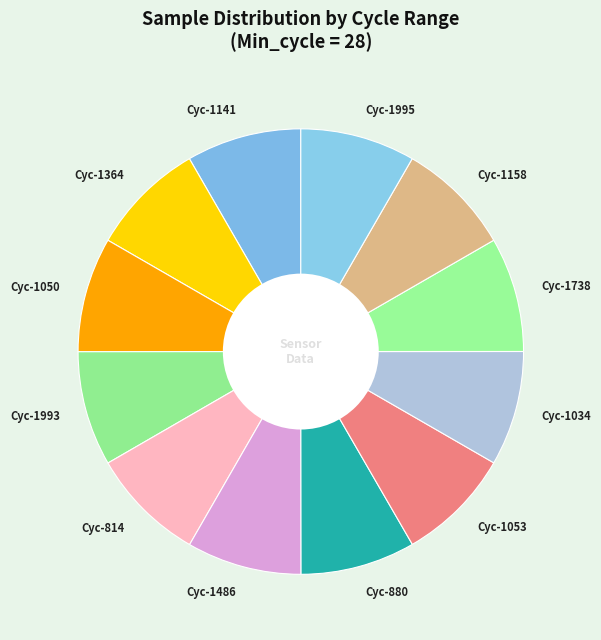

Is it true that Cyc-1141 is 8% of the pie?

True